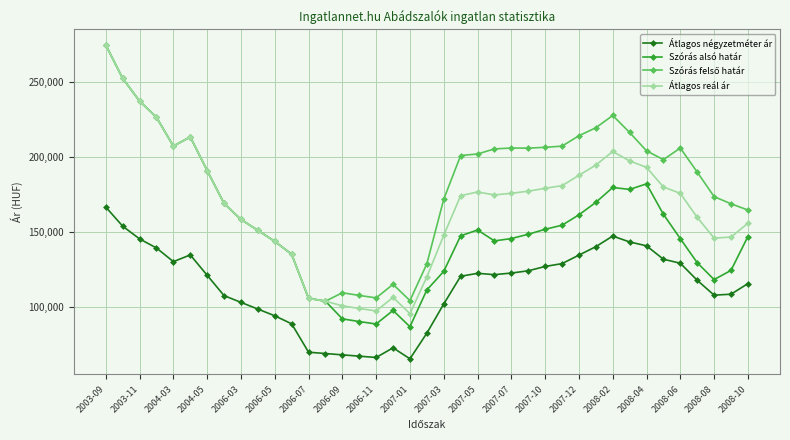

True or false: Átlagos reál ár and Átlagos négyzetméter ár intersect in this chart.

False